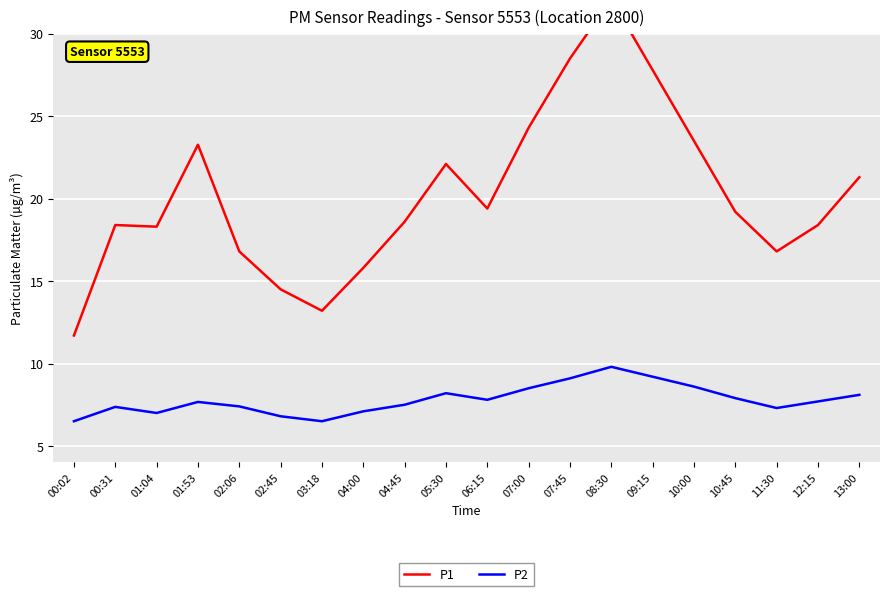

Reading left to right, what are all the values shown in this chart?

P1: 00:02=11.7	00:31=18.4	01:04=18.3	01:53=23.3	02:06=16.8	02:45=14.5	03:18=13.2	04:00=15.8	04:45=18.6	05:30=22.1	06:15=19.4	07:00=24.3	07:45=28.5	08:30=32.1	09:15=27.8	10:00=23.5	10:45=19.2	11:30=16.8	12:15=18.4	13:00=21.3
P2: 00:02=6.5	00:31=7.4	01:04=7.0	01:53=7.7	02:06=7.4	02:45=6.8	03:18=6.5	04:00=7.1	04:45=7.5	05:30=8.2	06:15=7.8	07:00=8.5	07:45=9.1	08:30=9.8	09:15=9.2	10:00=8.6	10:45=7.9	11:30=7.3	12:15=7.7	13:00=8.1